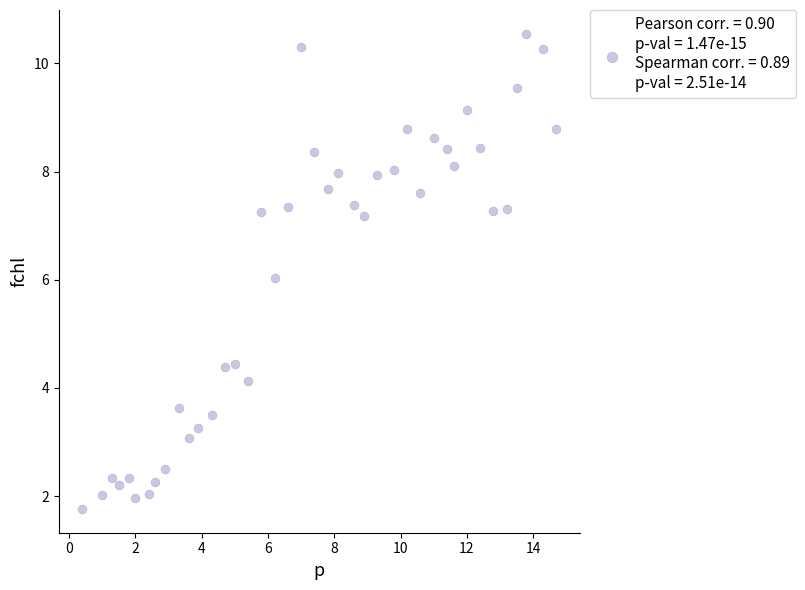

What is the range of X values (max minus min)?

14.3